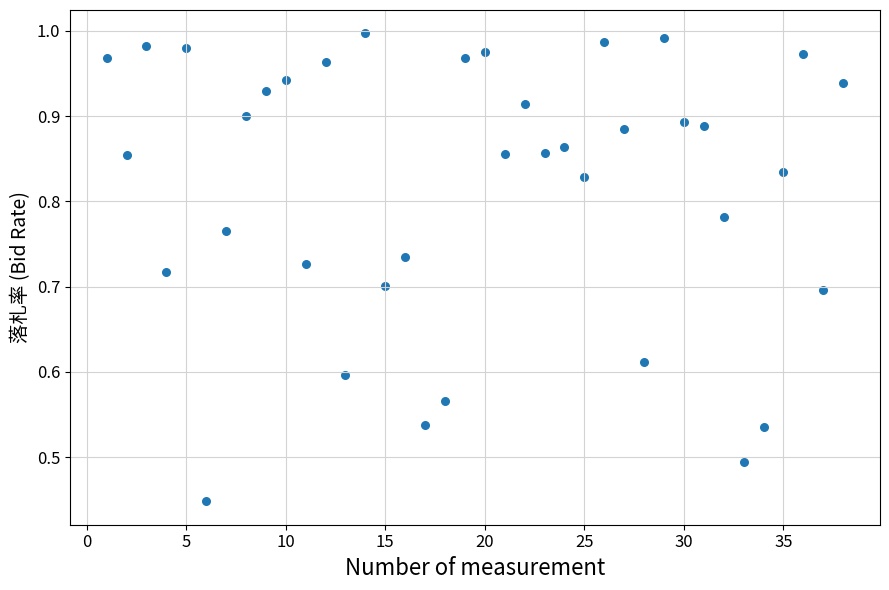

How many points are shown in the scatter plot?

38